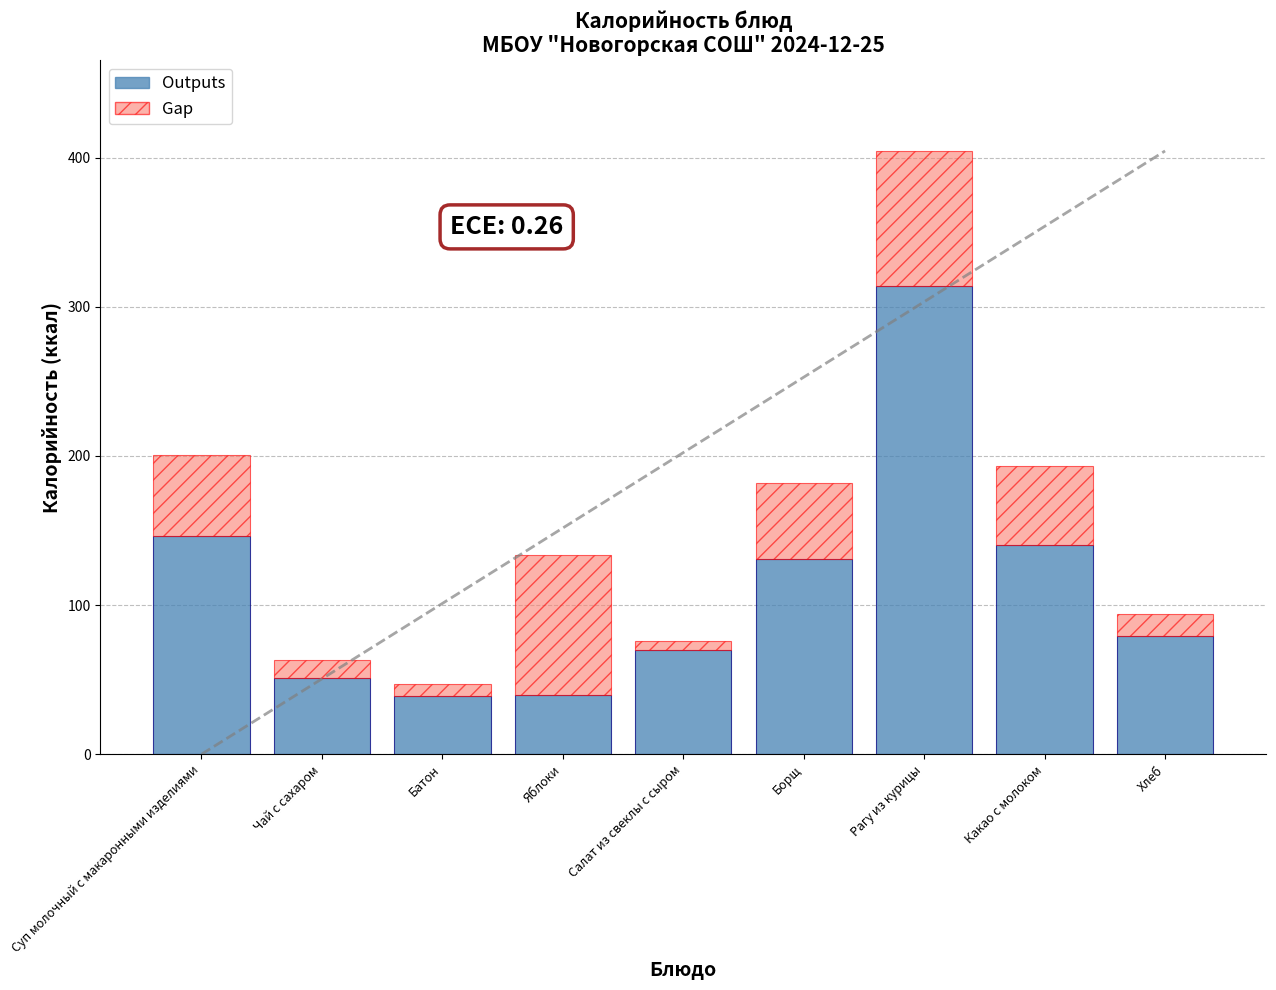

How many bars are there in total?

9